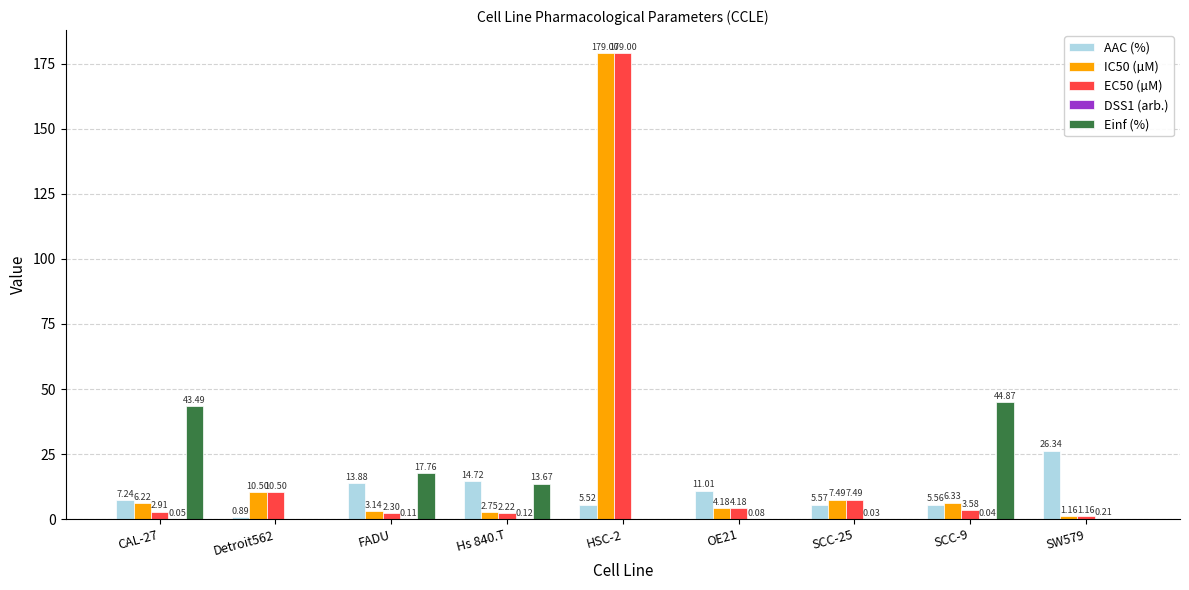

Between Detroit562 and SW579, which series saw the biggest shift?

AAC (%)